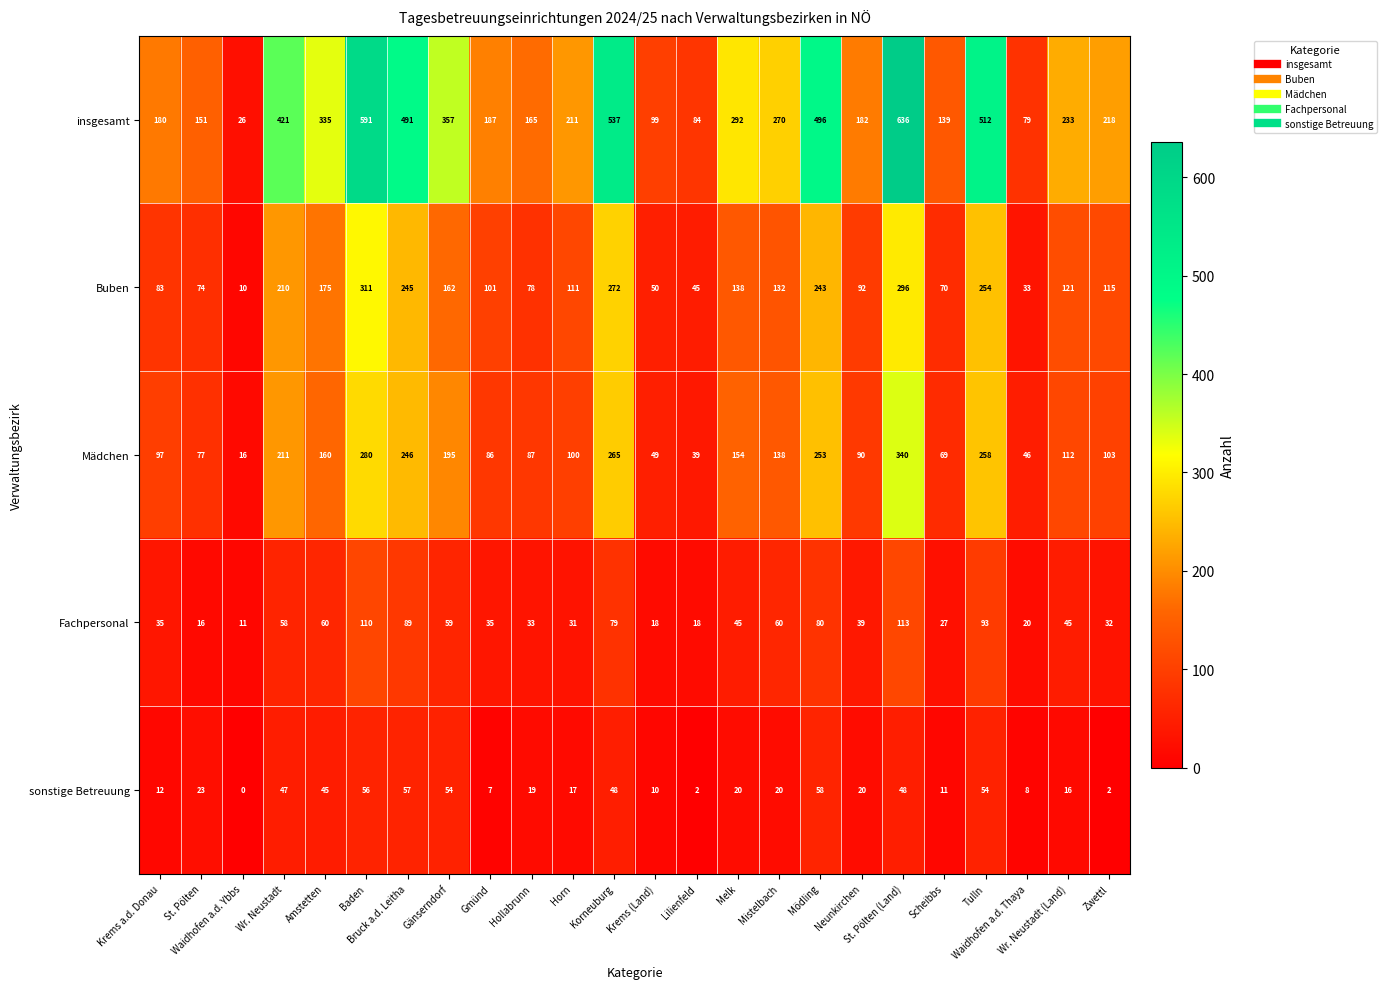

At which category does the chart reach its minimum across all series?

Waidhofen a.d. Ybbs